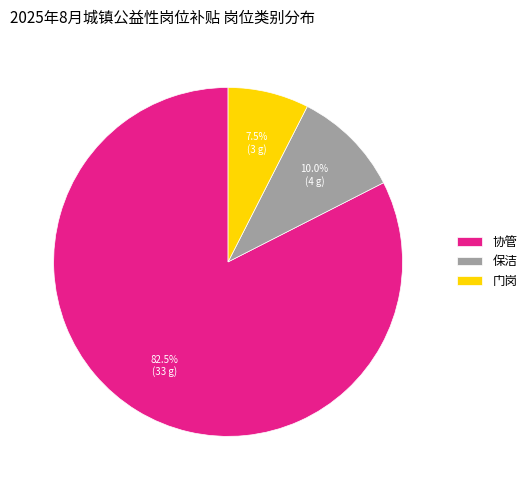

Is it true that 保洁 is 20% of the pie?

False